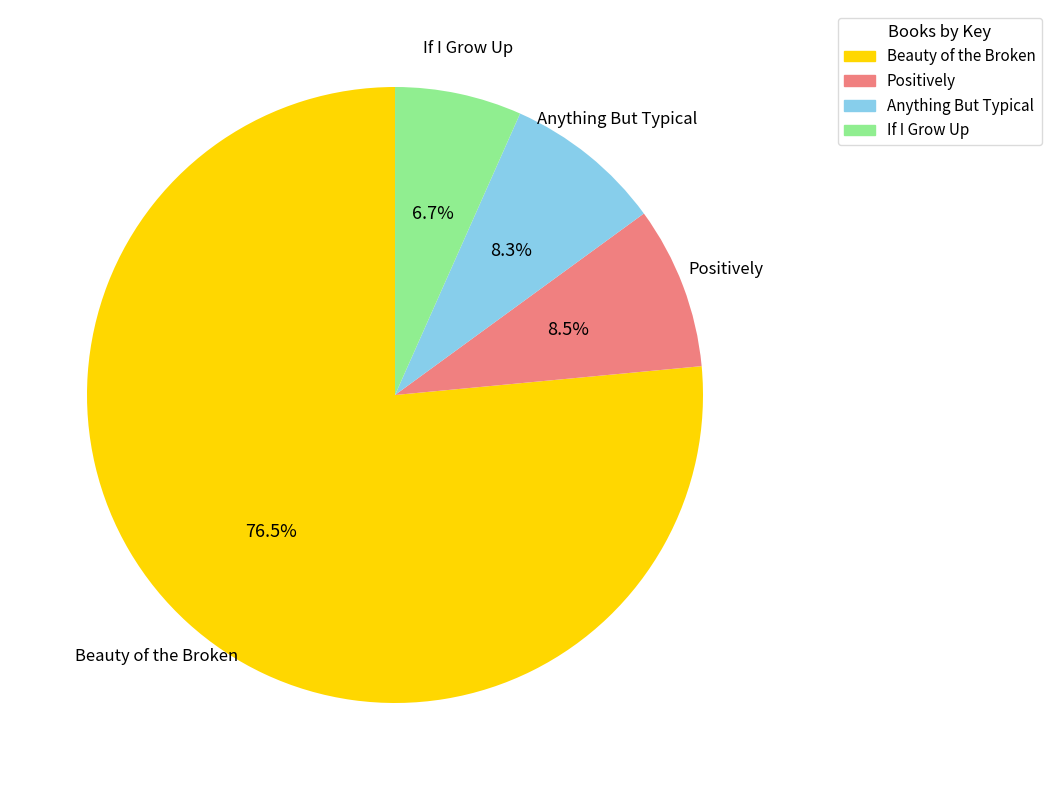

How much of the chart is everything except If I Grow Up?

93.3%